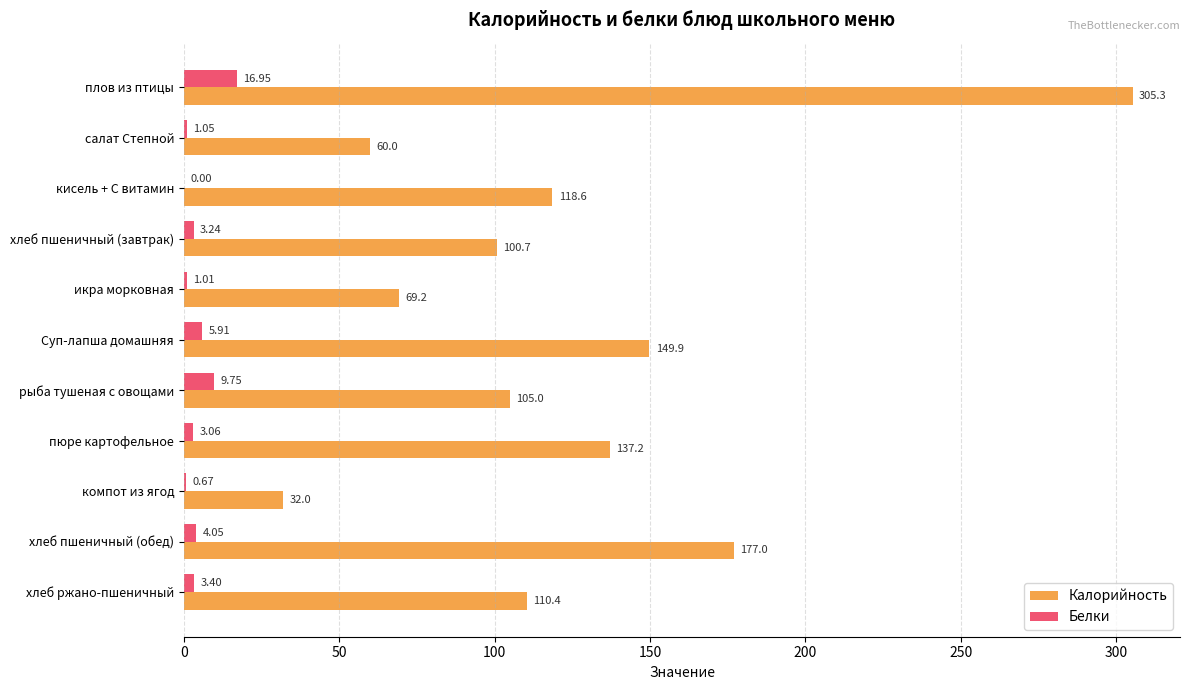

What is the sum of the Калорийность values at рыба тушеная с овощами and хлеб ржано-пшеничный?

215.4